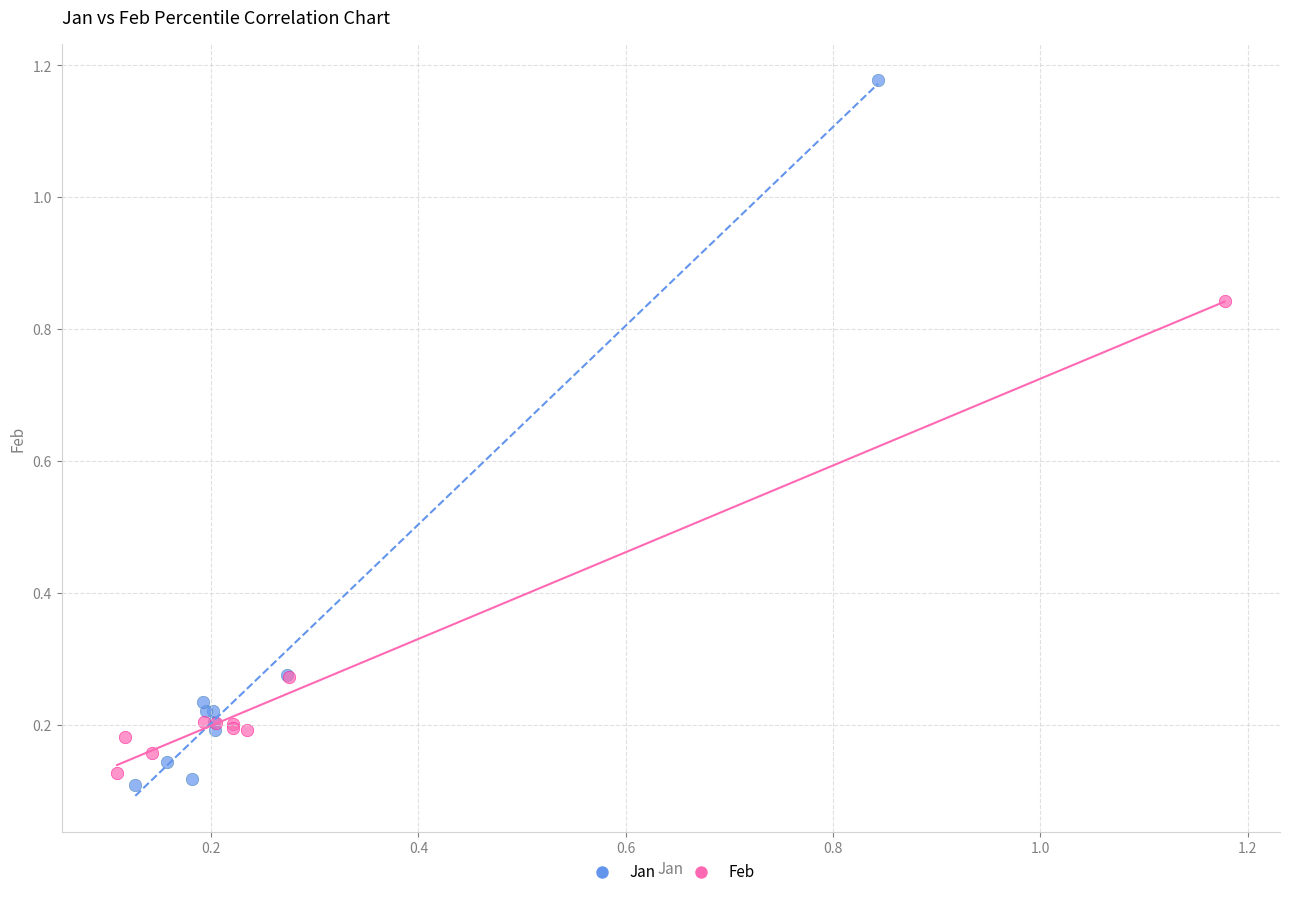

Which series has the widest spread of Y values?

Jan